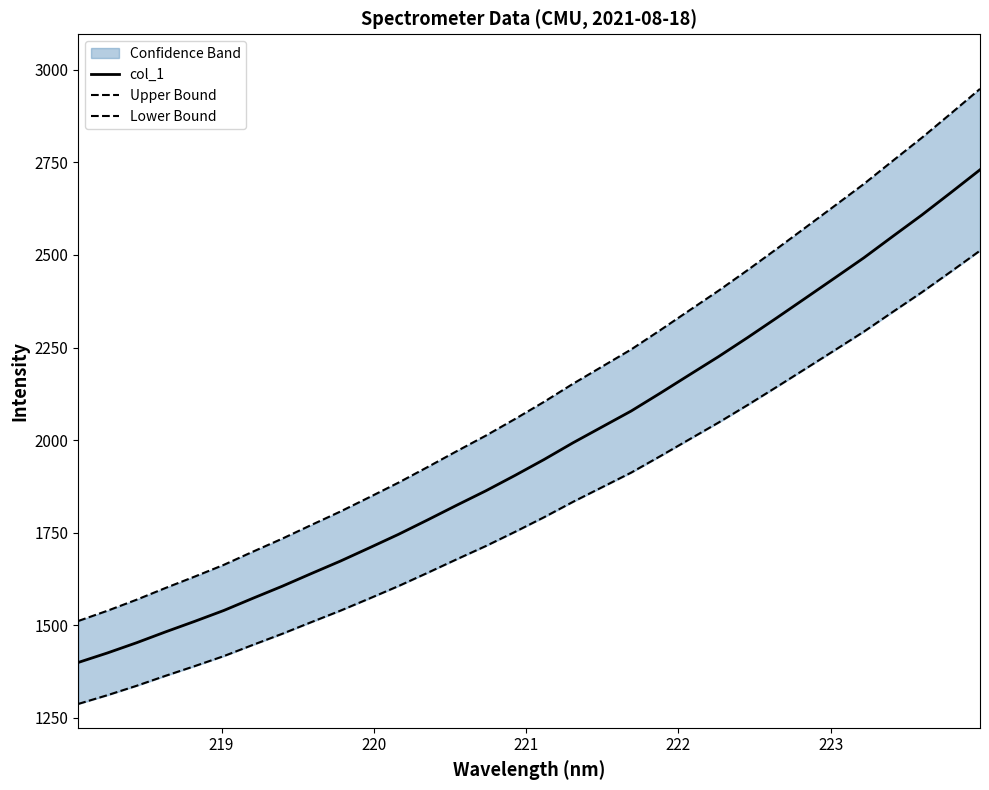

What is the lowest value of the col_1 series?

1399.8